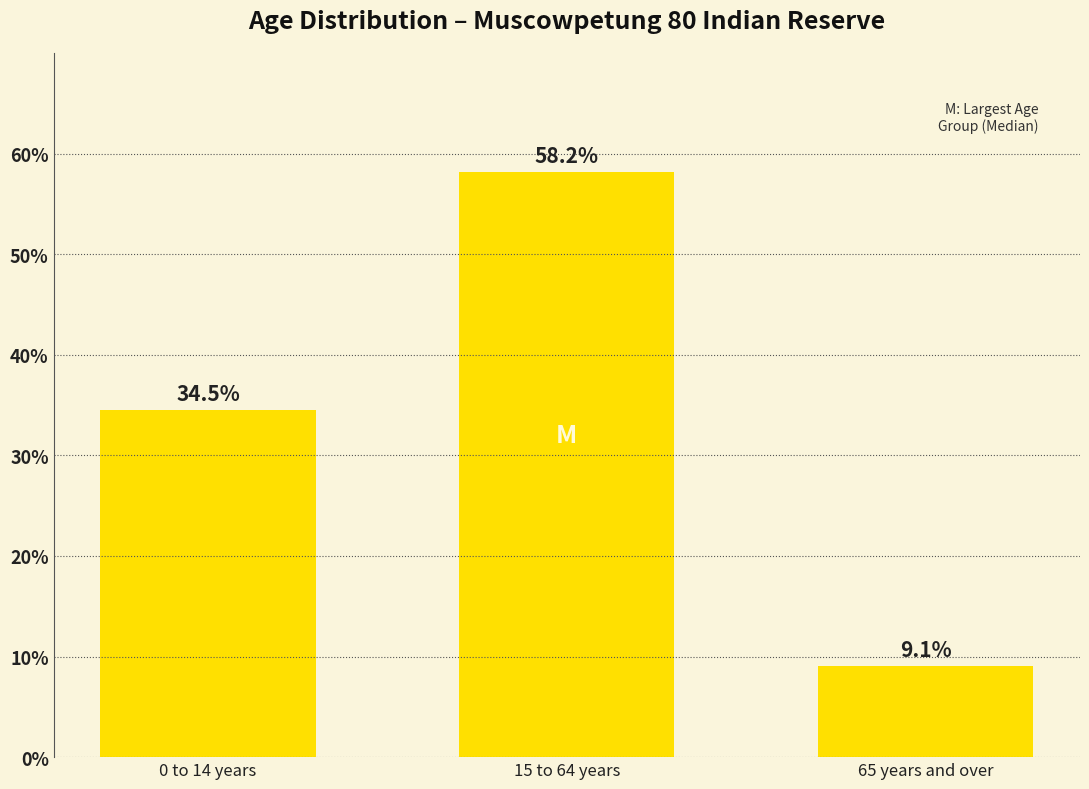

How many series are shown in this chart?

1